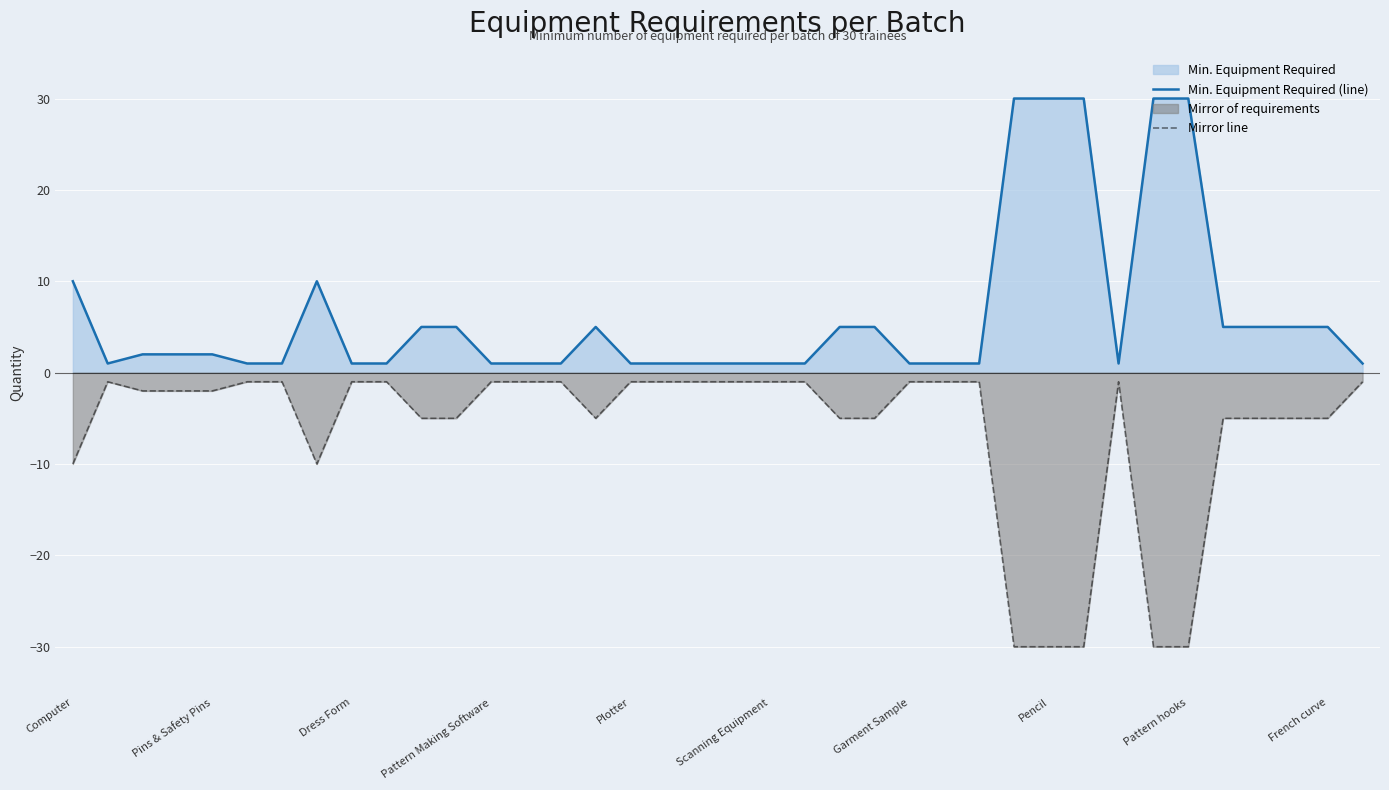

What is the difference between the second highest and second lowest values in the Mirror line series?

29